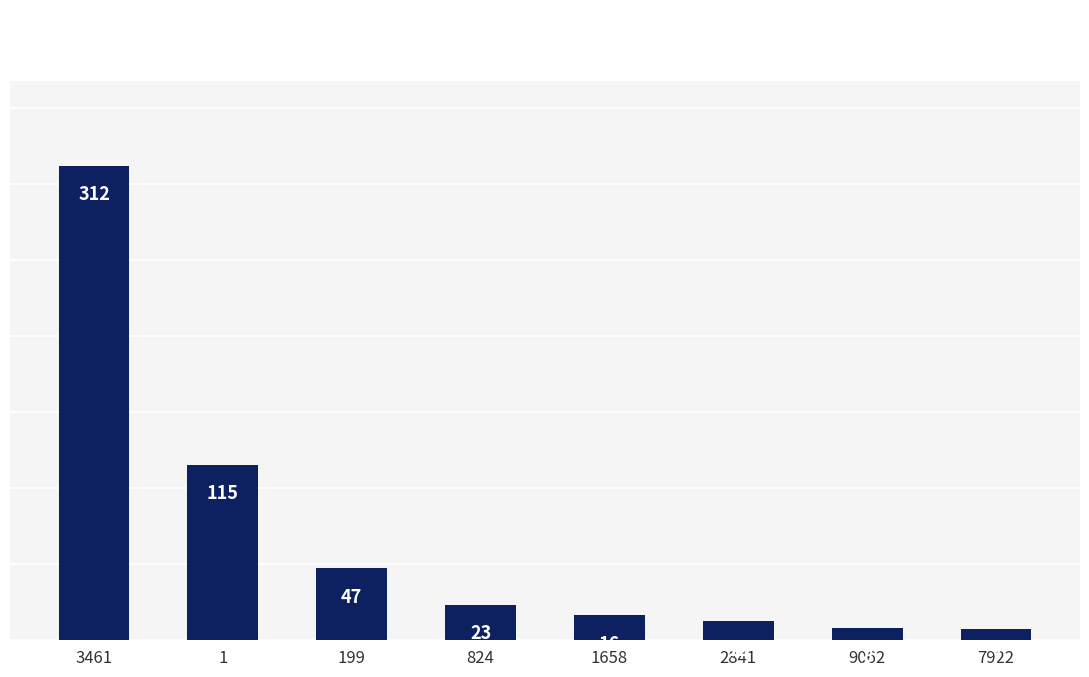

How many bars are there in total?

8